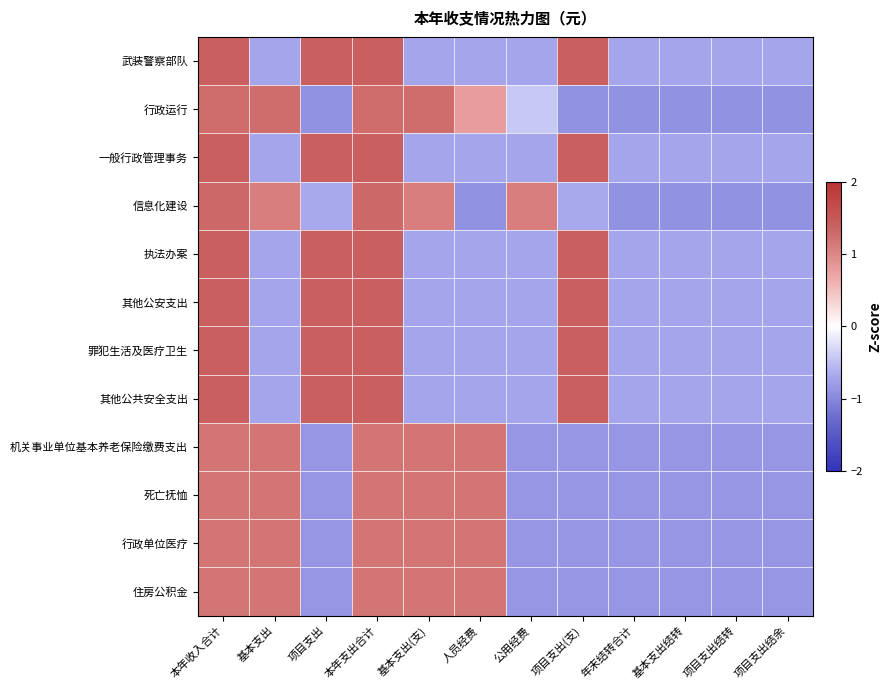

Which label corresponds to the largest value in the chart?

本年收入合计